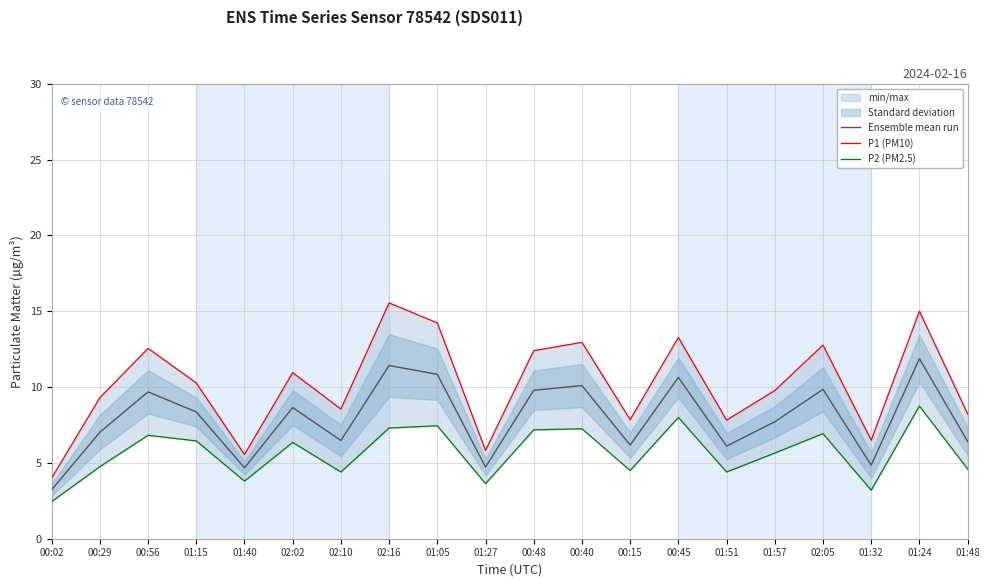

At which category is the sum across all series the highest?

01:24